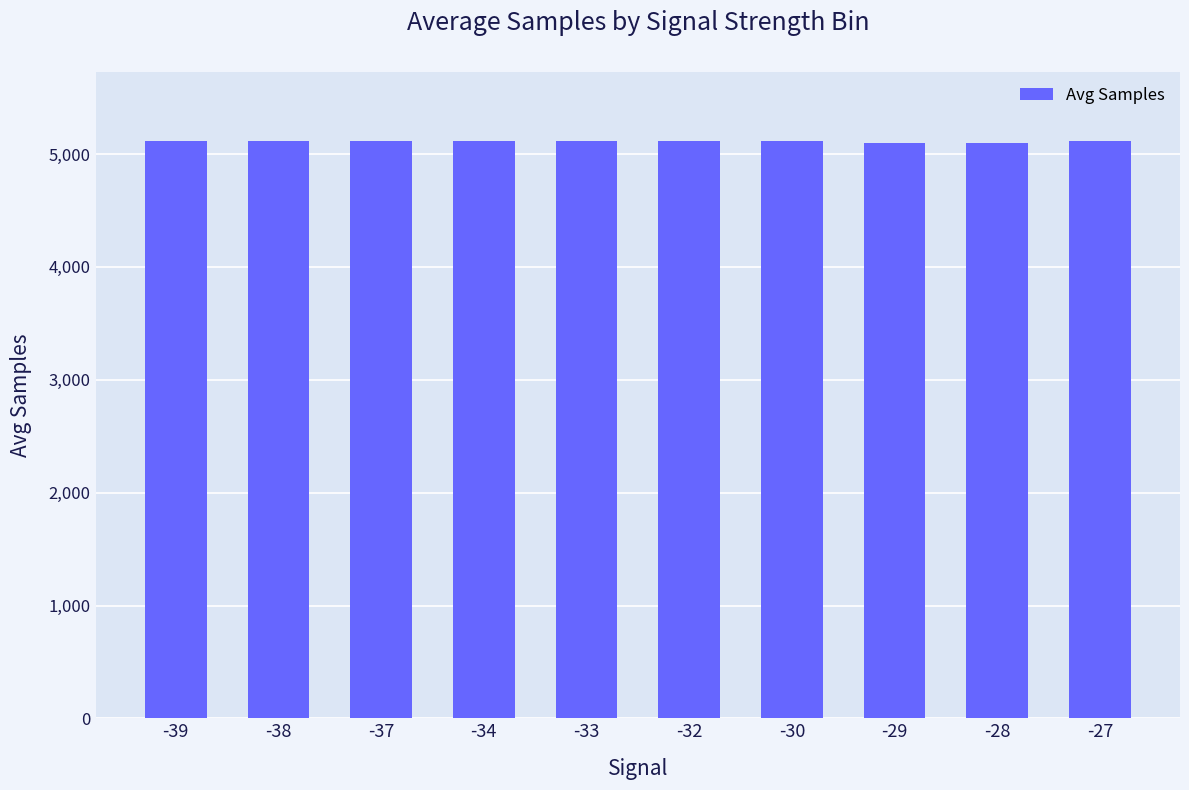

Does the chart contain any negative values?

No